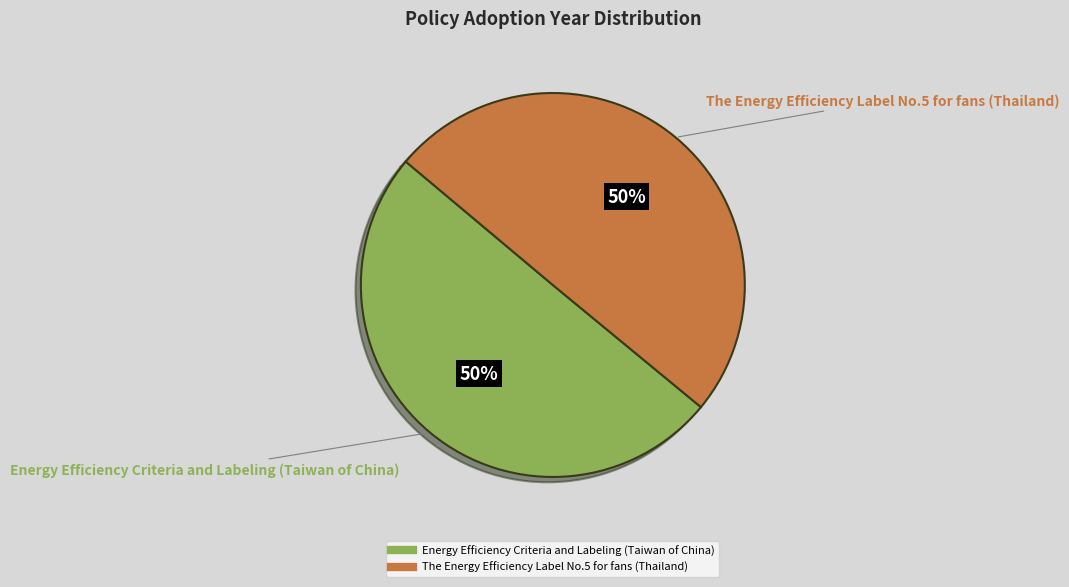

To the nearest percent, what is the average slice percentage?

50%